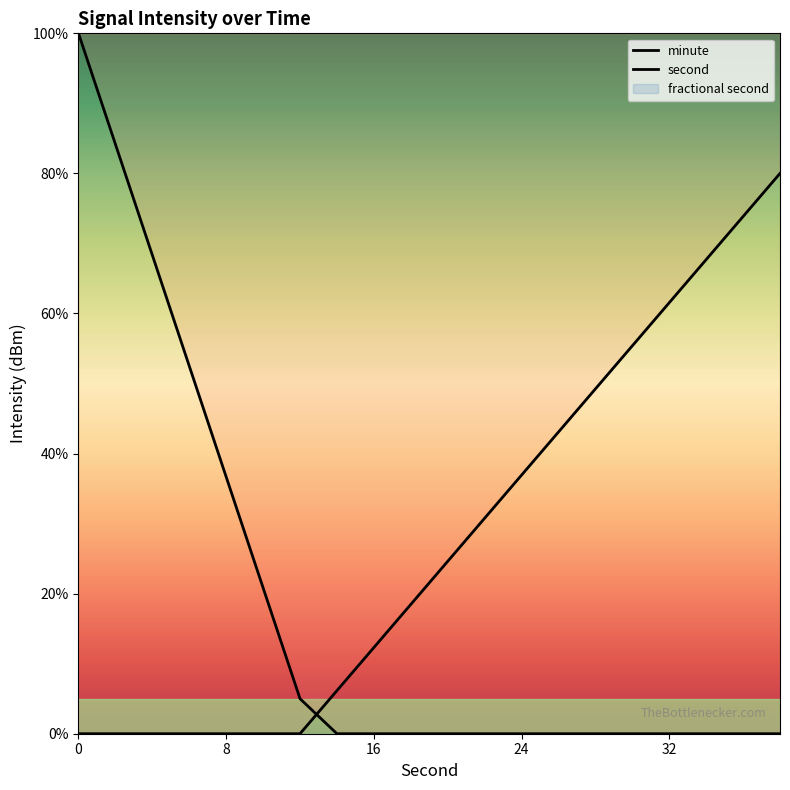

After their last crossing, which series has the higher values: second or minute?

second